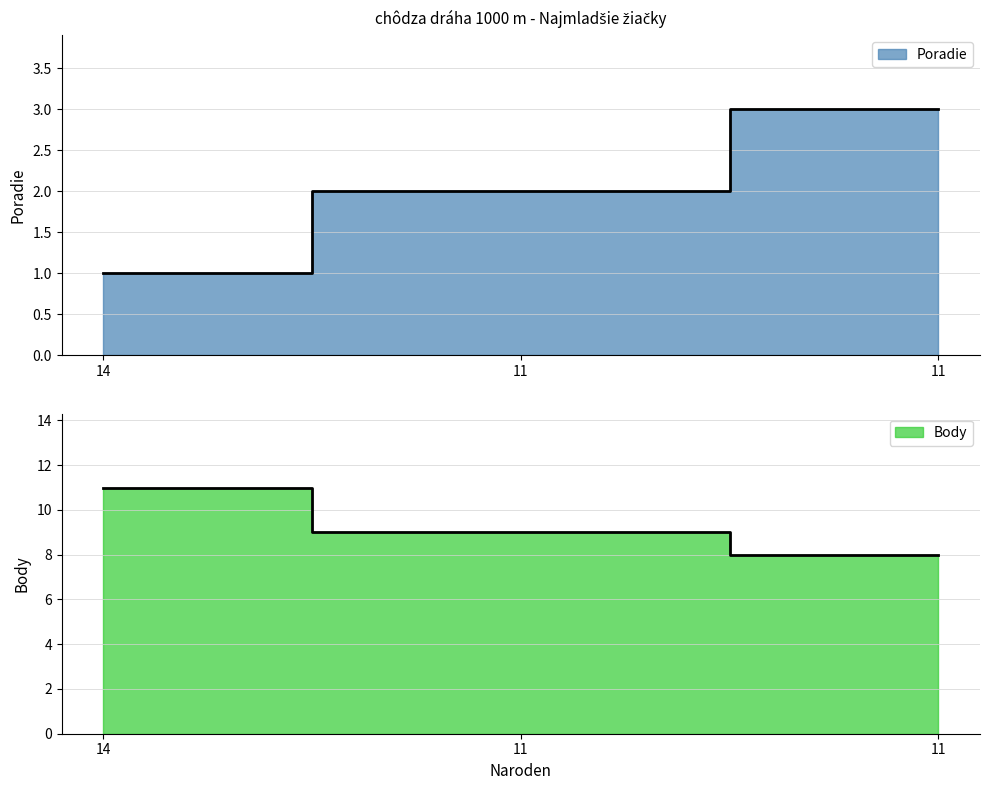

The Body series shows 12 at 11. True or false?

False